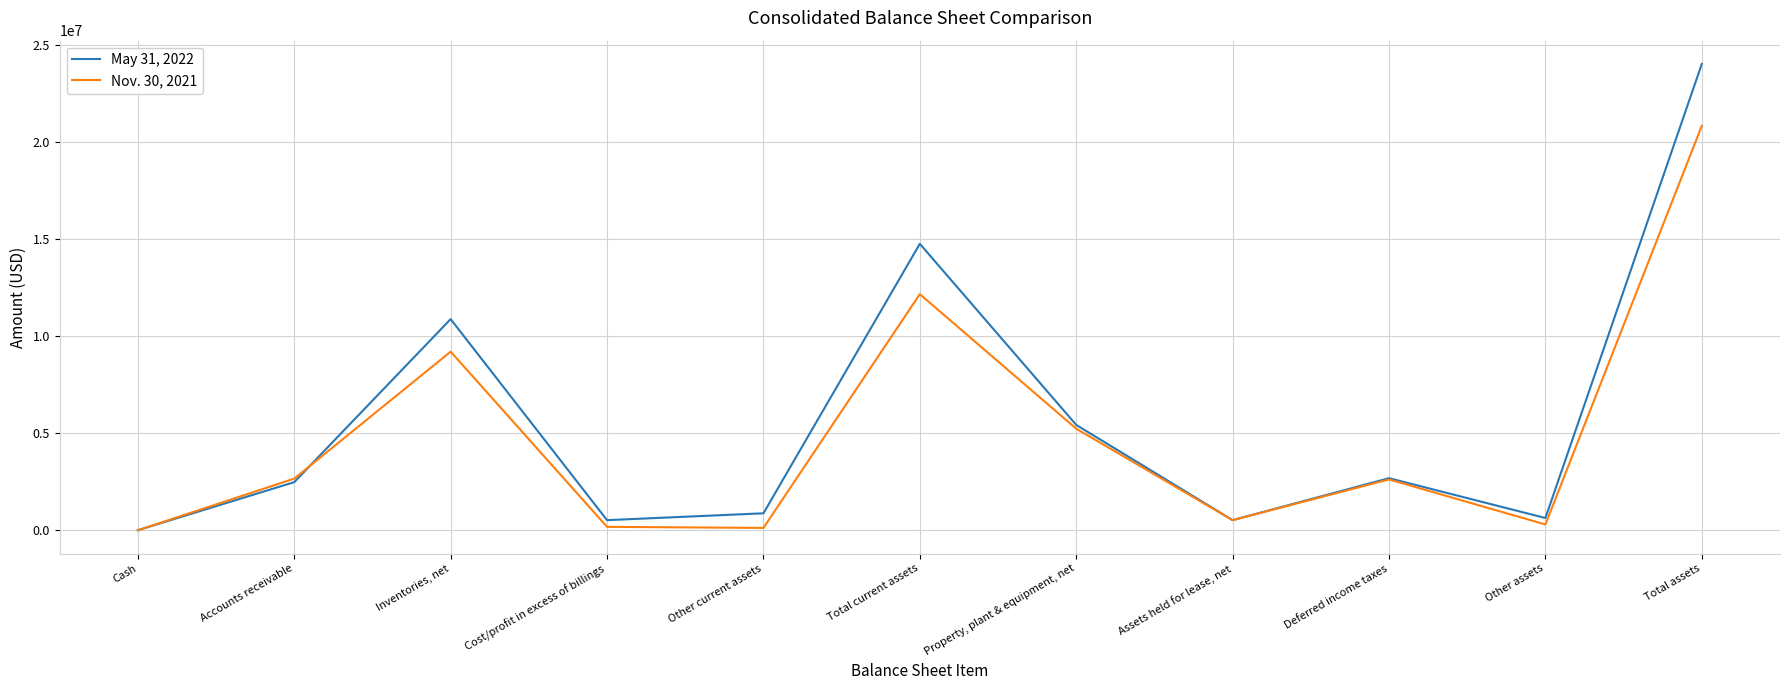

What is the total value across all series at Total current assets?

26944102